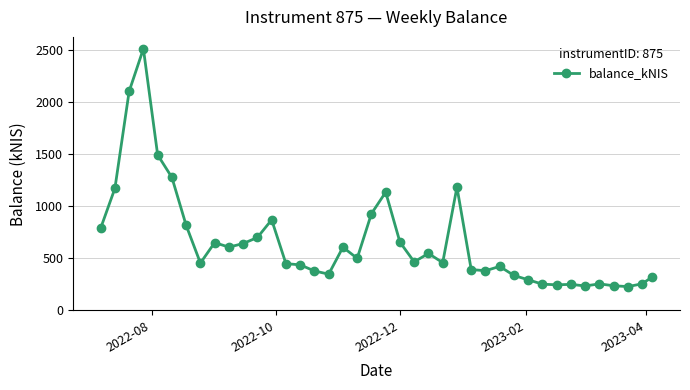

What is the value of the 32nd point from the left?

252.2